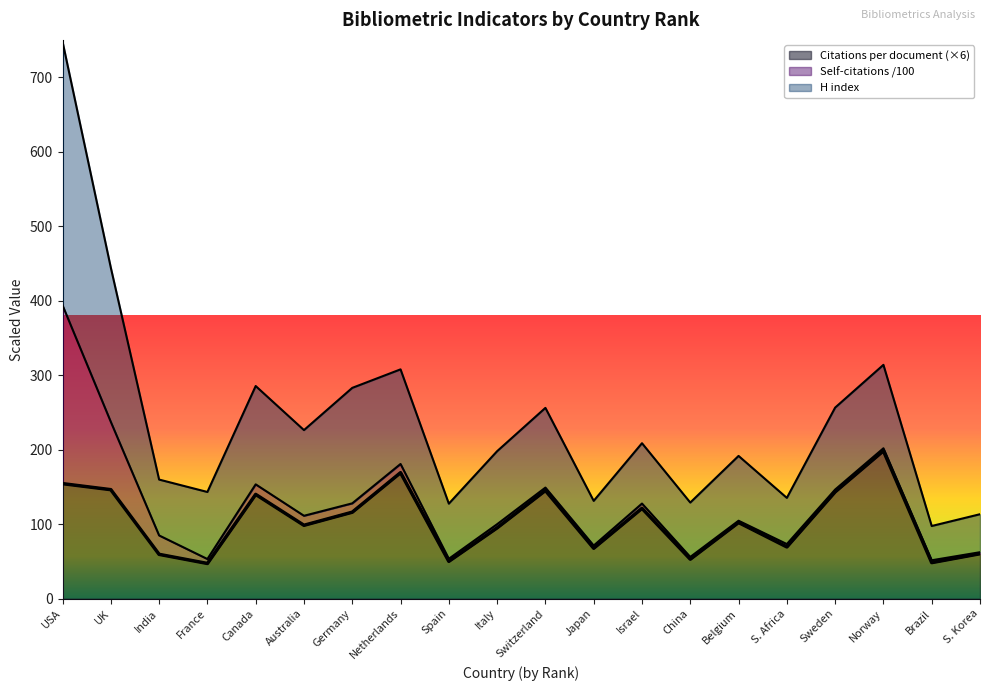

True or false: Citations per document and H index cross at least once.

False